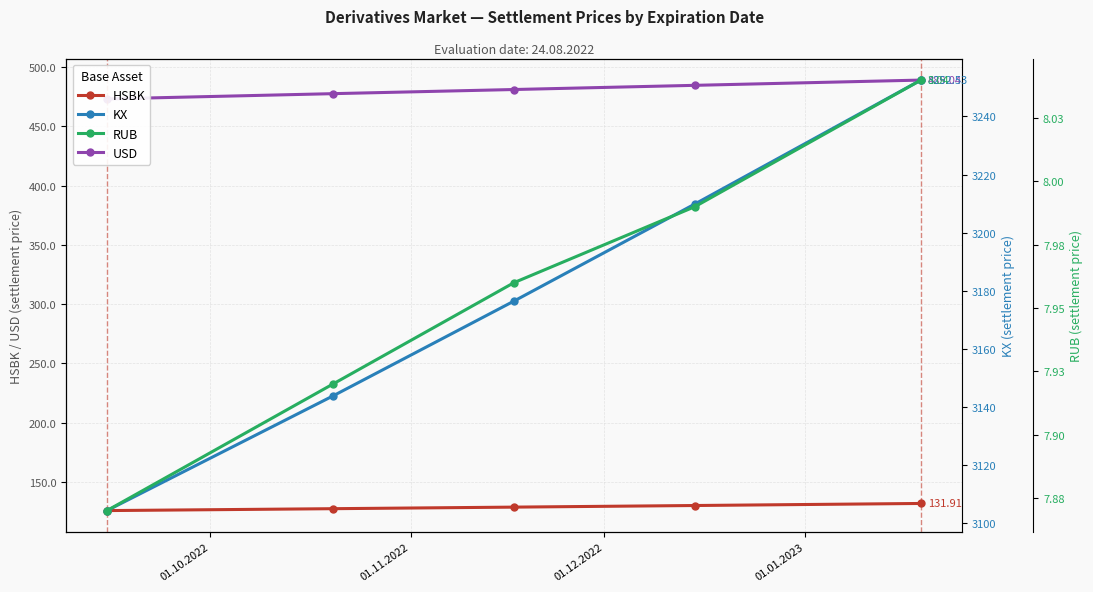

True or false: USD and RUB cross at least once.

False